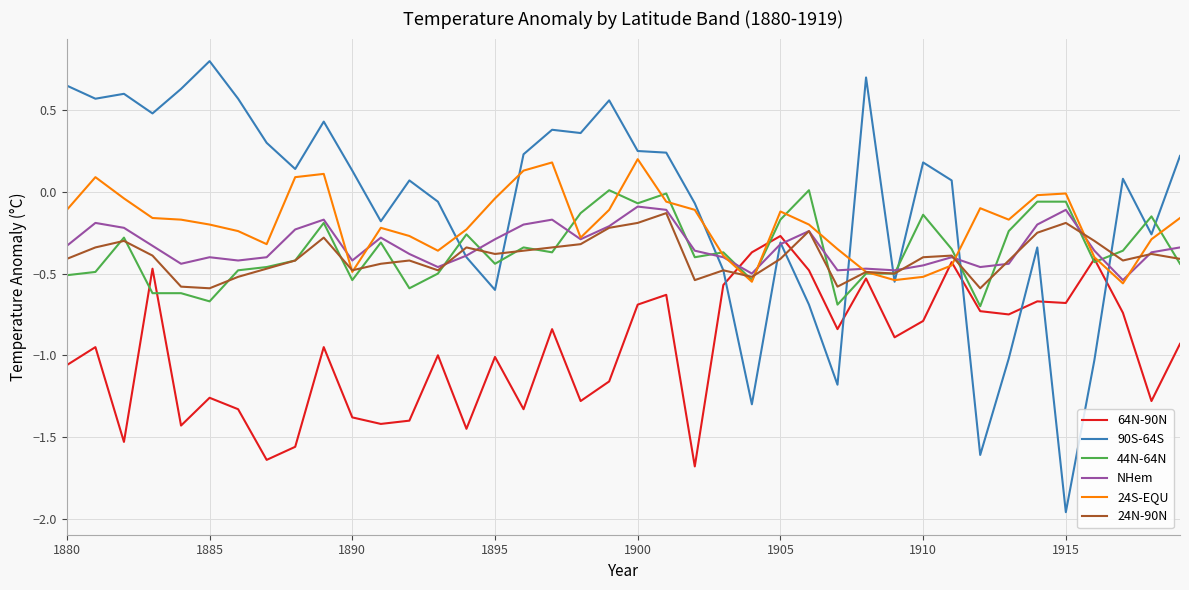

Which series ends up on top after the final intersection of NHem and 64N-90N?

NHem